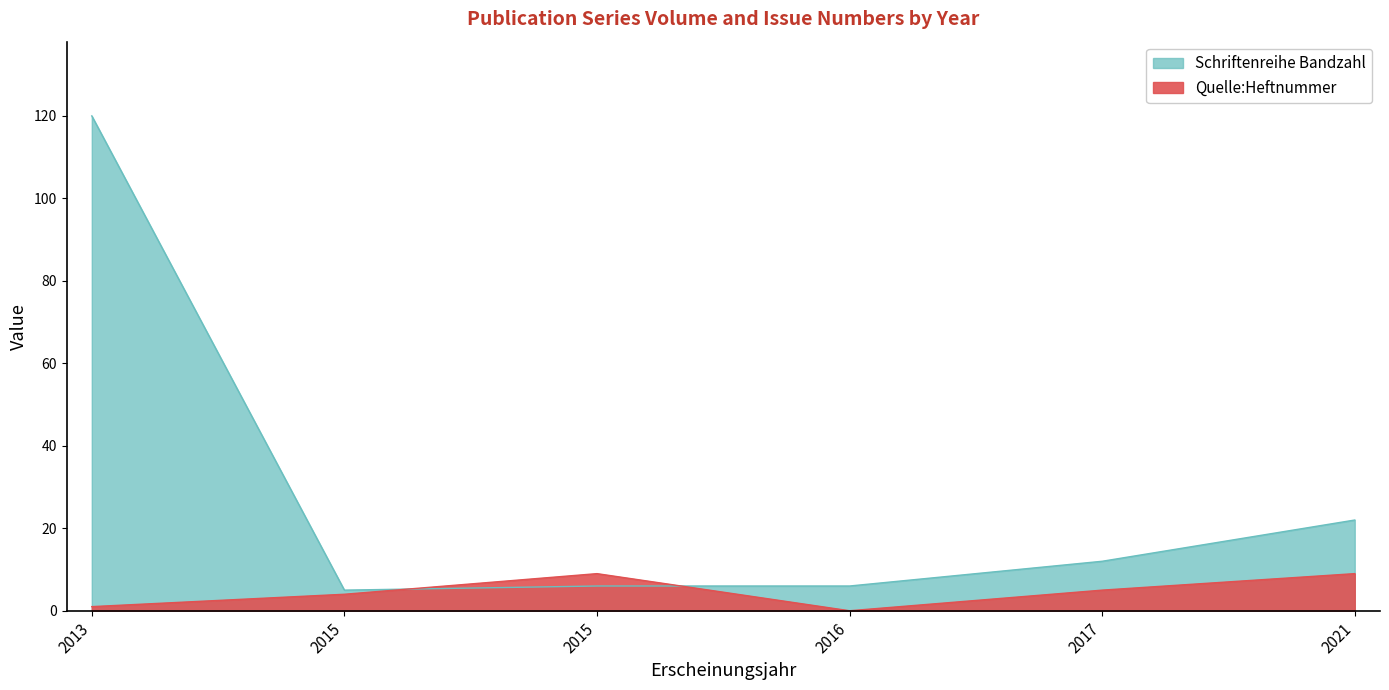

Where is the first local minimum for Quelle:Heftnummer?

2016